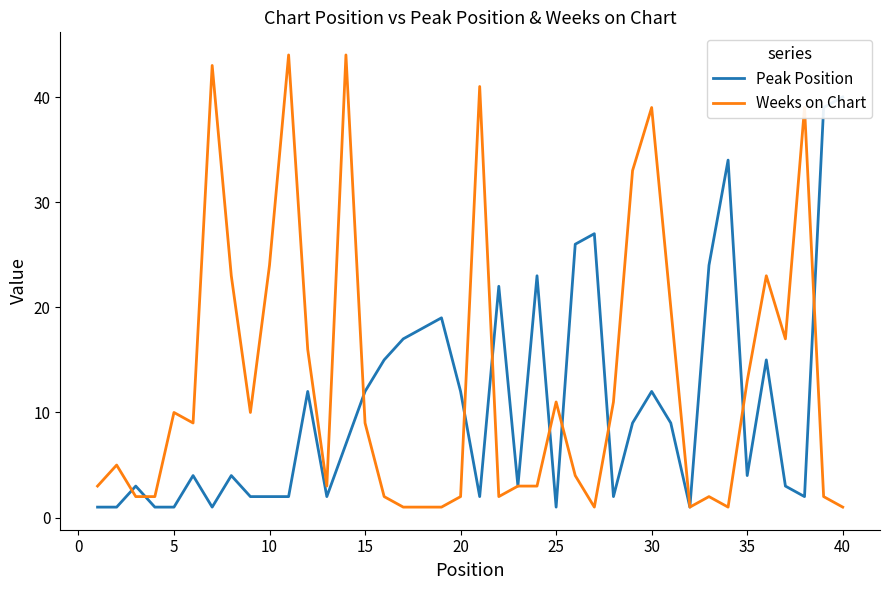

Rank the series by their average value, from highest to lowest.

Weeks on Chart, Peak Position